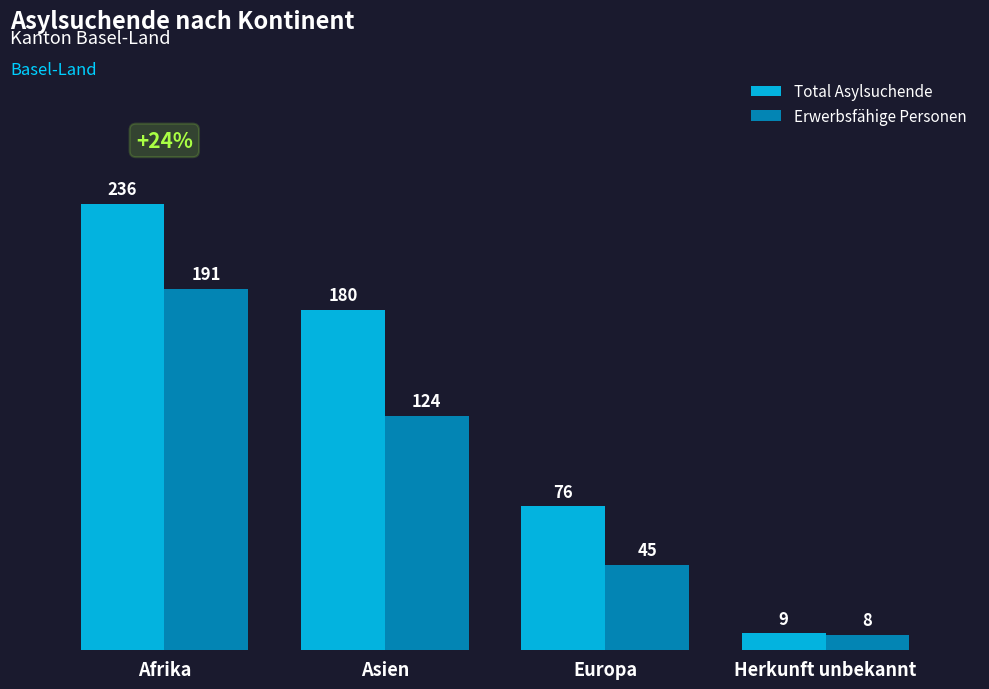

What is the value of the Erwerbsfähige Personen bar at the 2nd from the left?

124